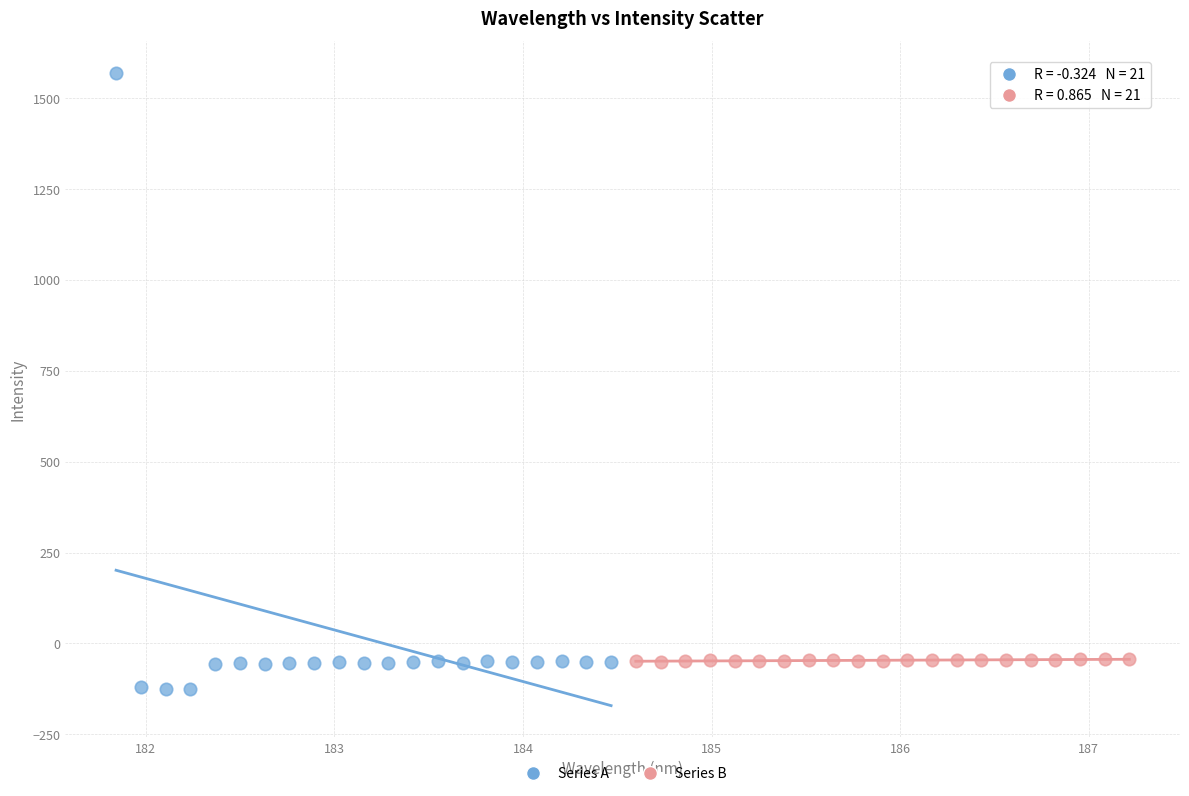

Which series has the largest Y range (max minus min)?

Series A